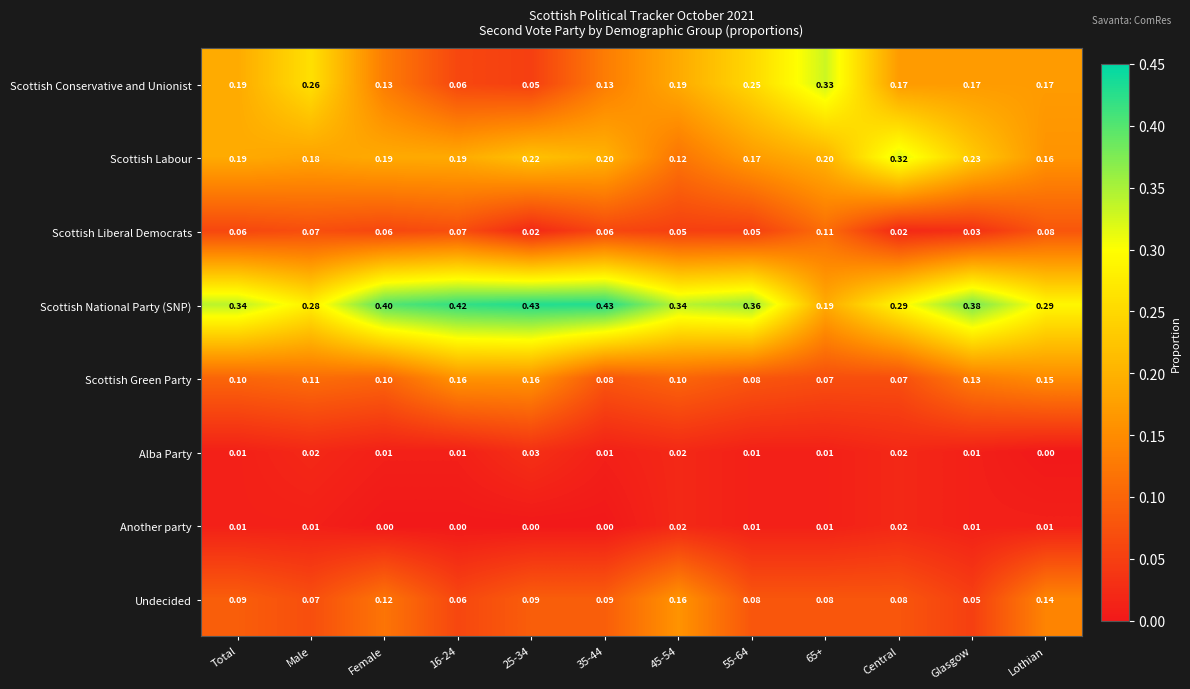

At 25-34, list the series in order from smallest to largest.

Another party, Scottish Liberal Democrats, Alba Party, Scottish Conservative and Unionist, Undecided, Scottish Green Party, Scottish Labour, Scottish National Party (SNP)